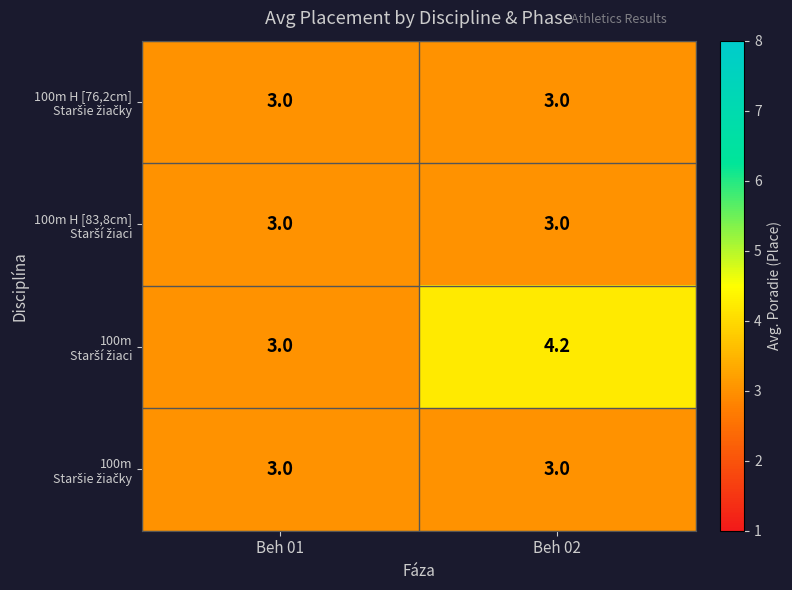

What is the spread (max minus min) of values at Beh 02?

1.2